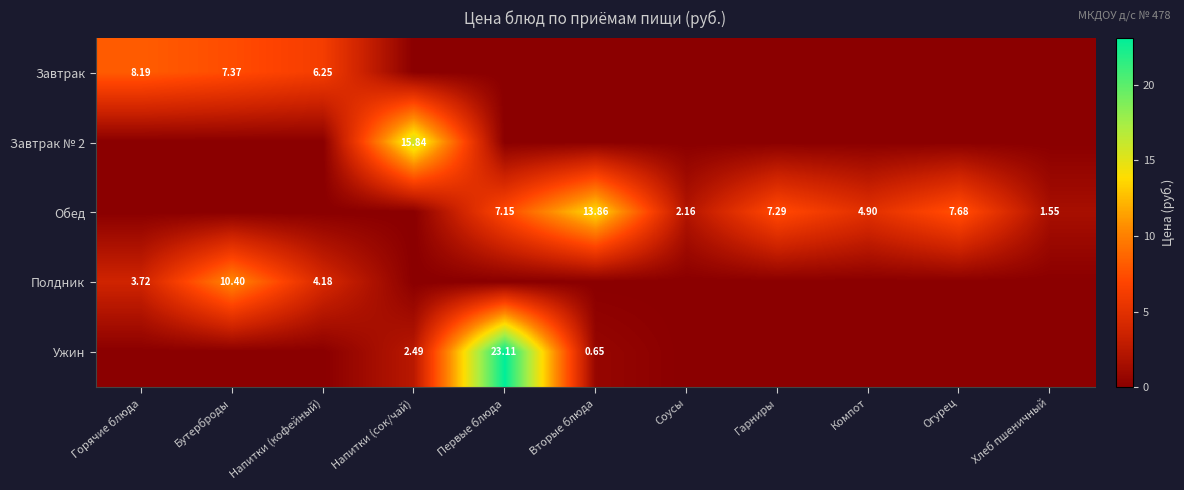

List the series in order of their peak value, highest first.

Ужин, Завтрак № 2, Обед, Полдник, Завтрак